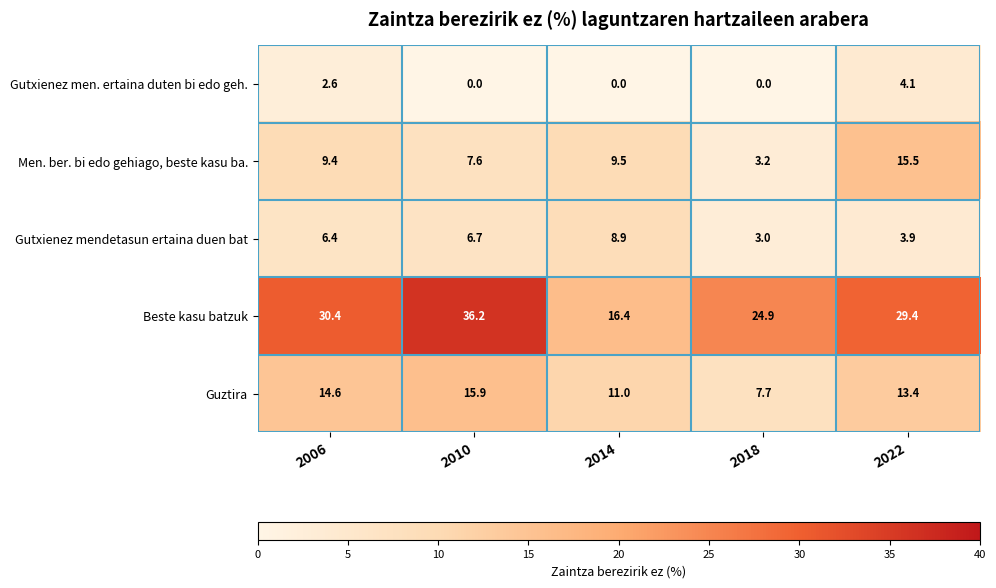

How many categories are shown in the chart?

5